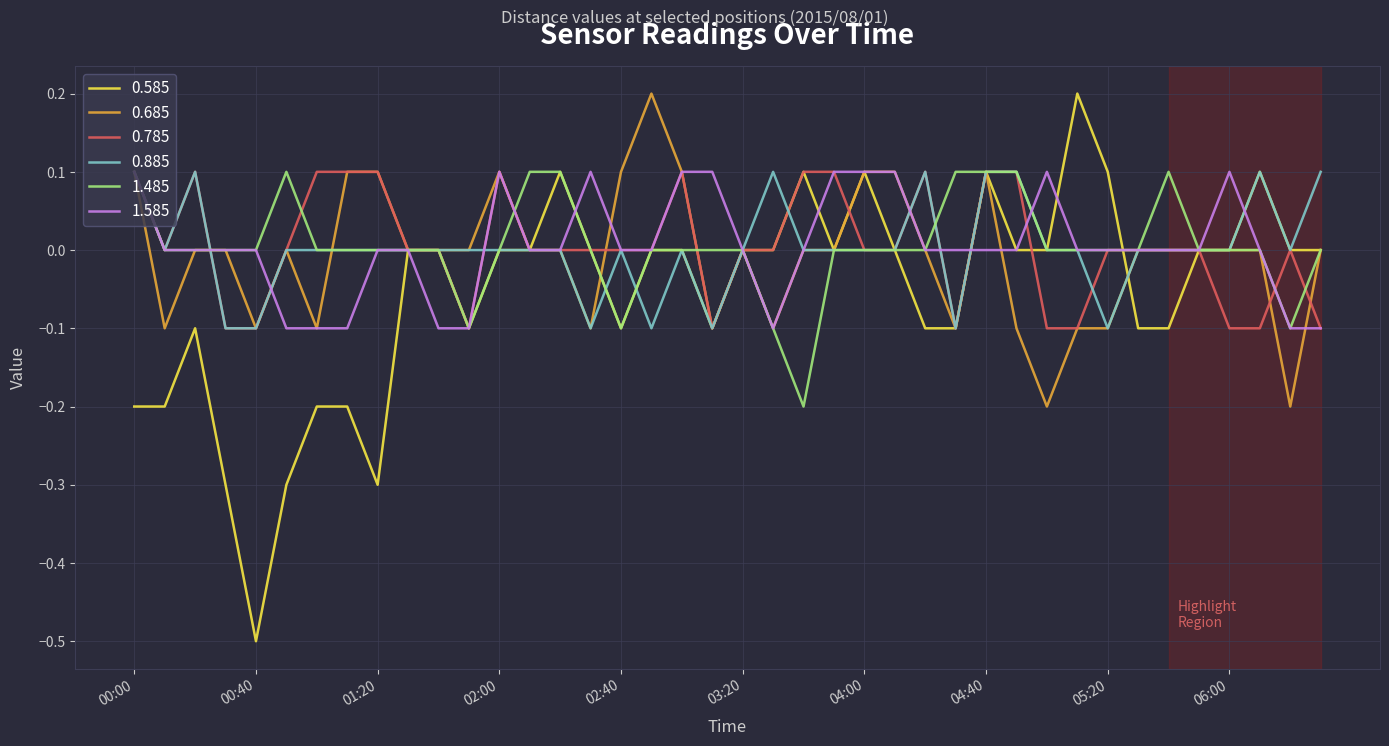

What is the lowest value of the 0.585 series?

-0.5